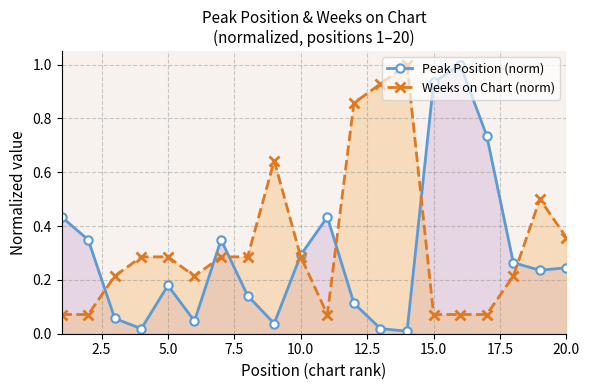

Which series has the widest spread of values?

Peak Position (norm)